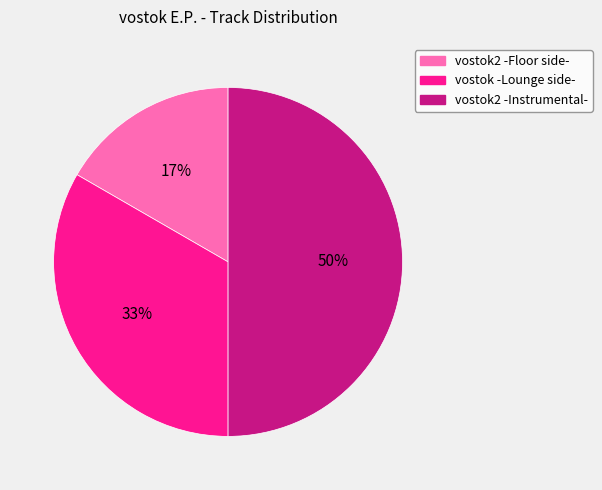

Does vostok2 -Floor side- account for over 50% of the chart?

No